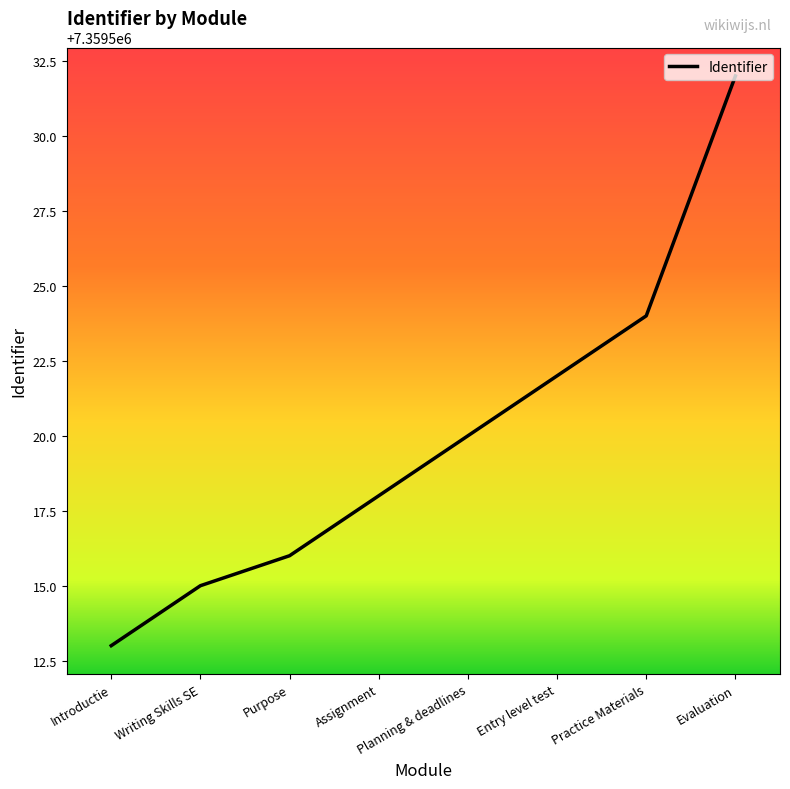

What is the difference between the maximum and minimum values?

19